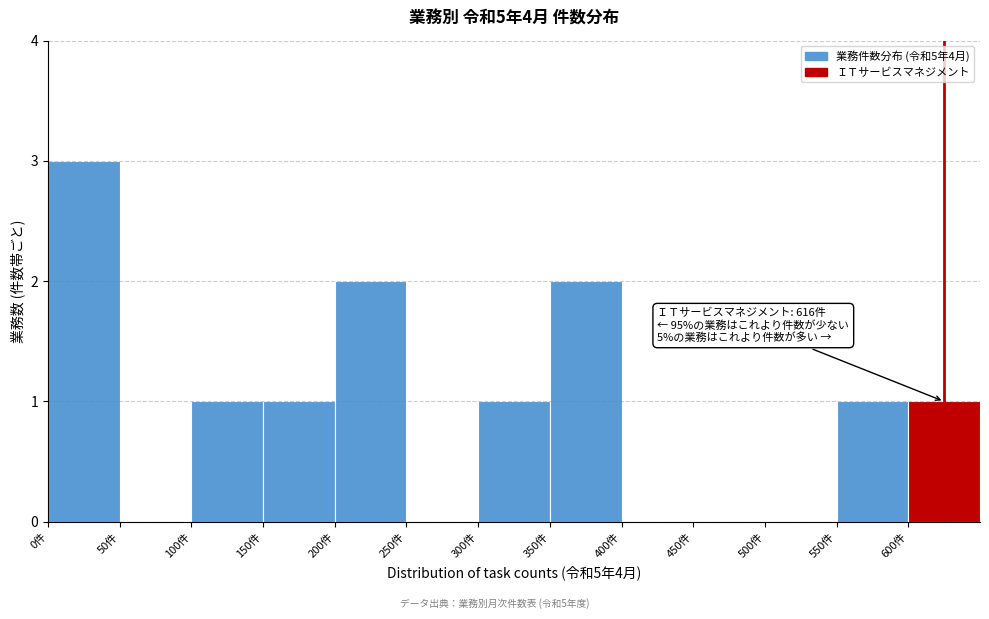

Over which range of the x-axis is the bar tallest?

0 to 50